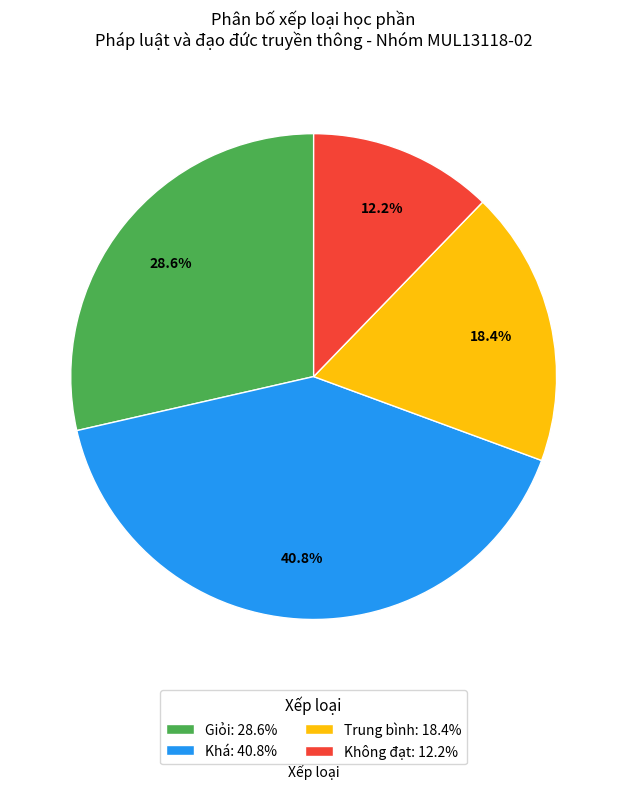

What is the largest slice in the pie chart?

Khá